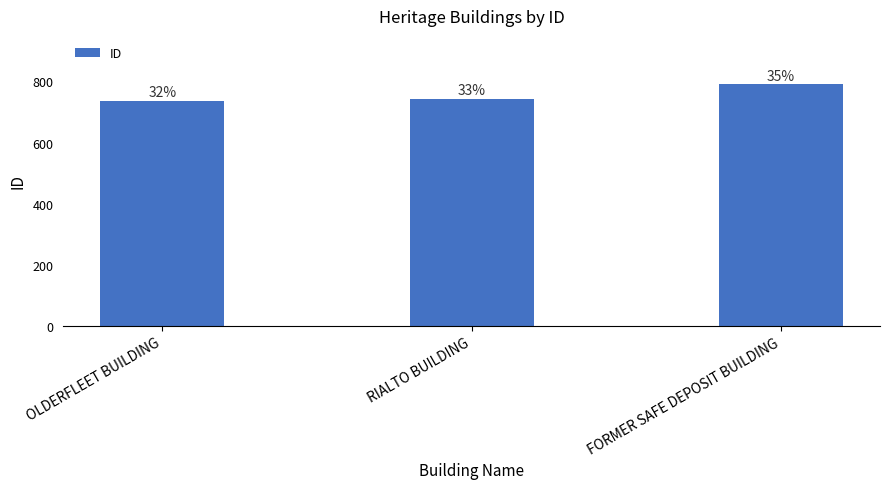

Reading left to right, extract all data points from this chart.

OLDERFLEET BUILDING=737	RIALTO BUILDING=743	FORMER SAFE DEPOSIT BUILDING=791